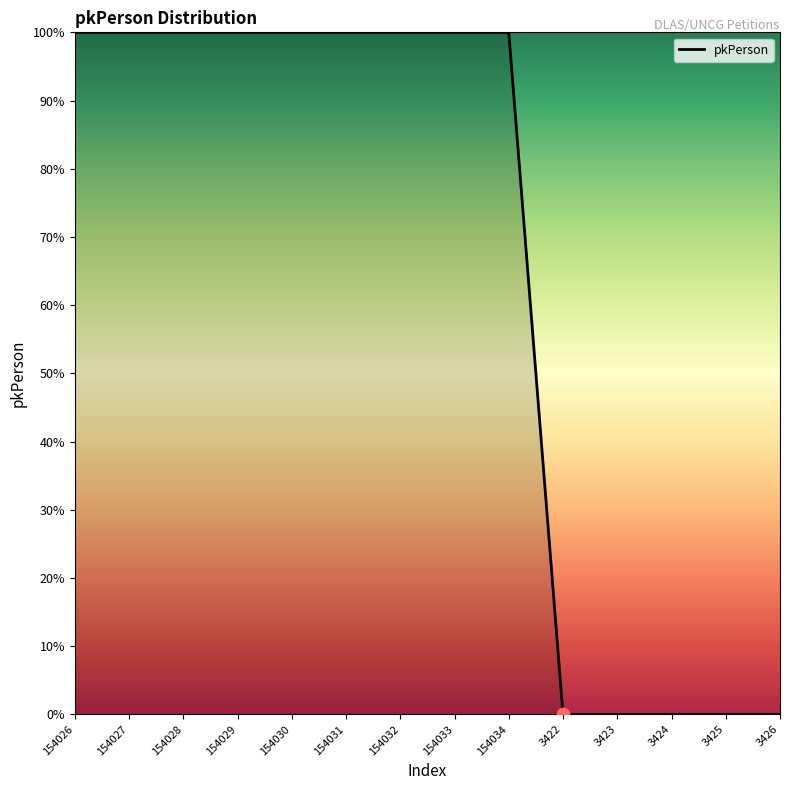

Between 154029 and 3422, which is larger?

154029